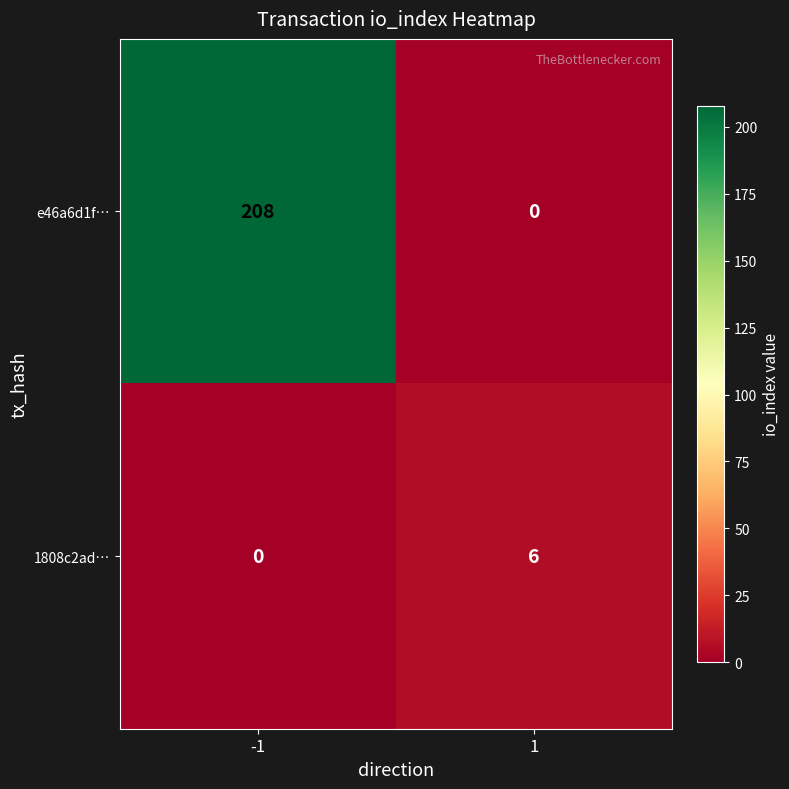

What is the difference between the 1808c2ad… values at 1 and -1?

6